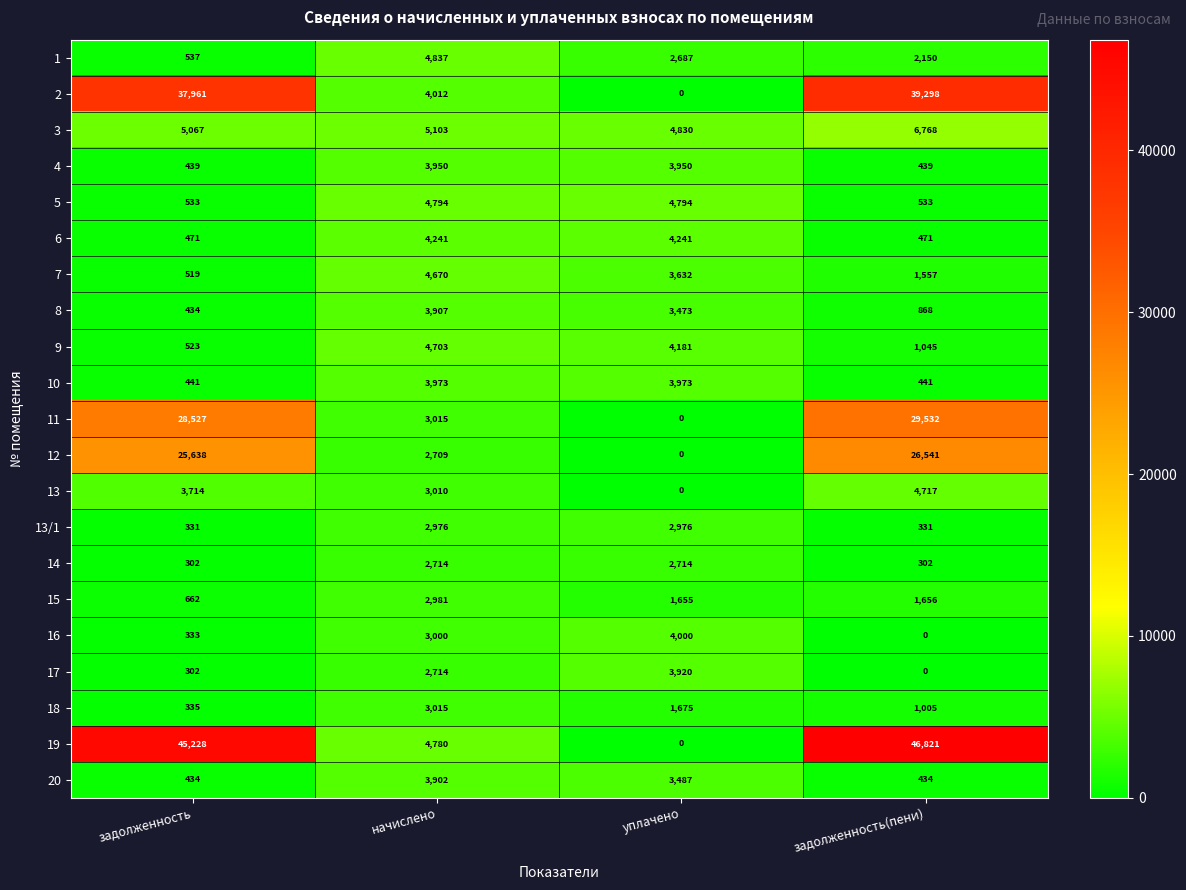

The 2 series shows 39298 at задолженность(пени). True or false?

True